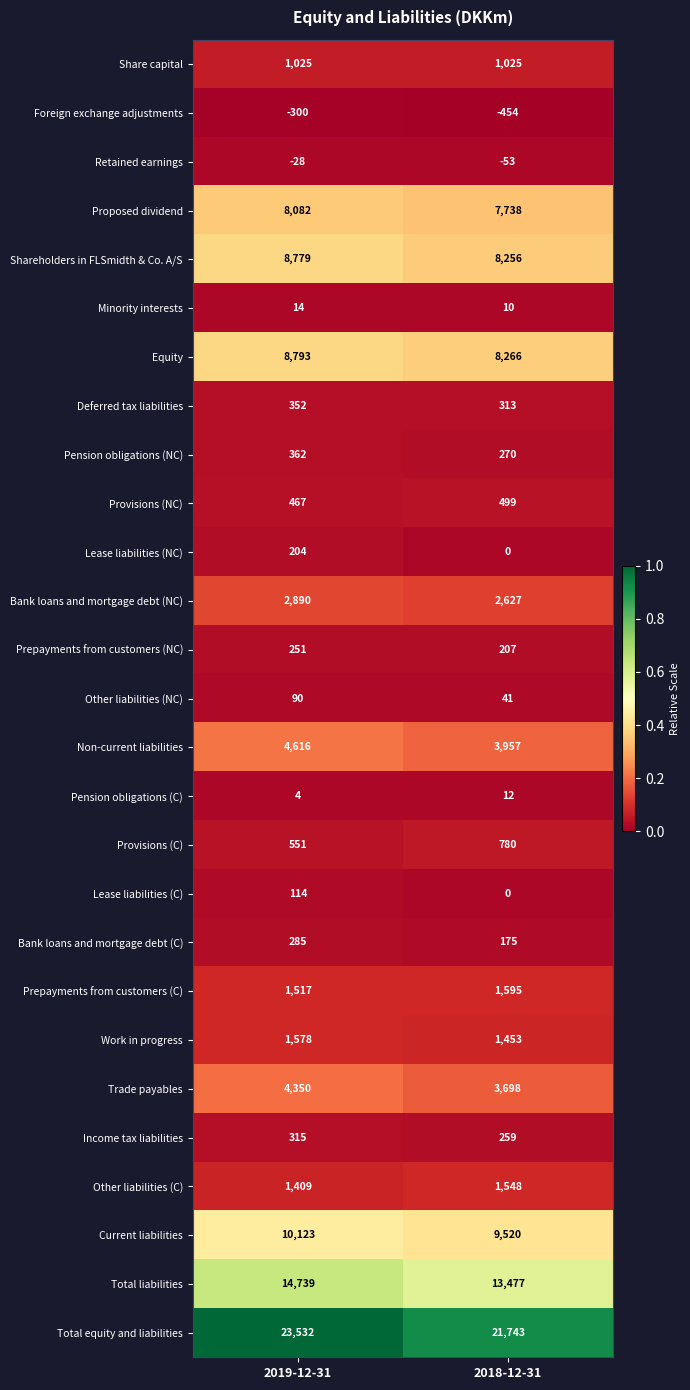

What value does the Deferred tax liabilities series have at 2019-12-31, to the nearest 5?

350